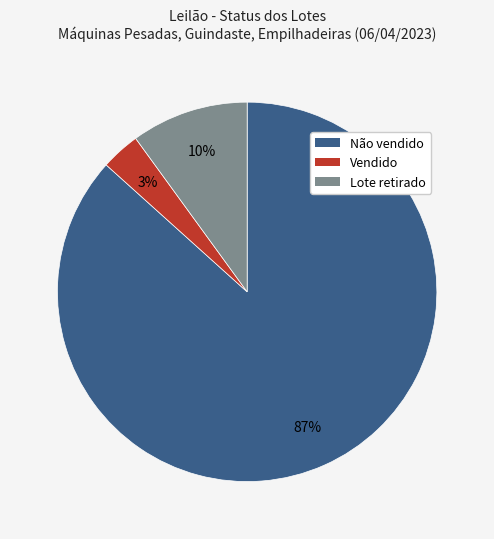

Which has a higher value, Lote retirado or Vendido?

Lote retirado